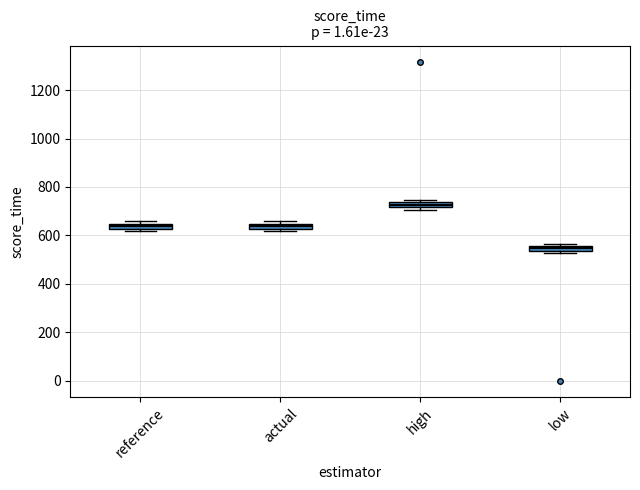

Where is the upper edge of the box for actual on the y-axis? The values are not printed on the chart, so give them approximately, as read against the axis.

640